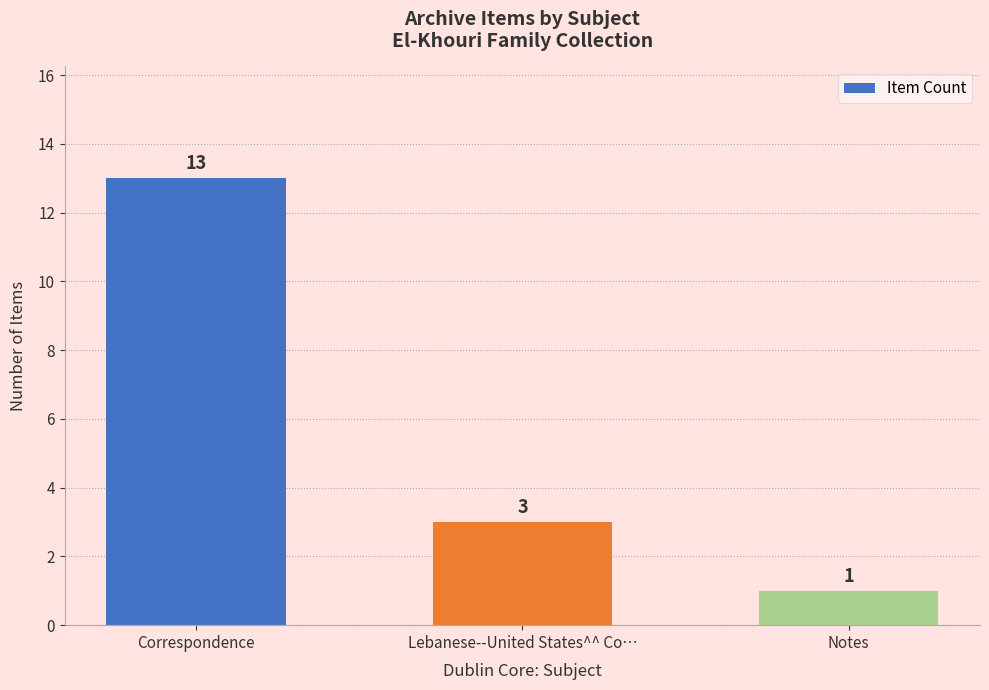

What is the sum of all values?

17